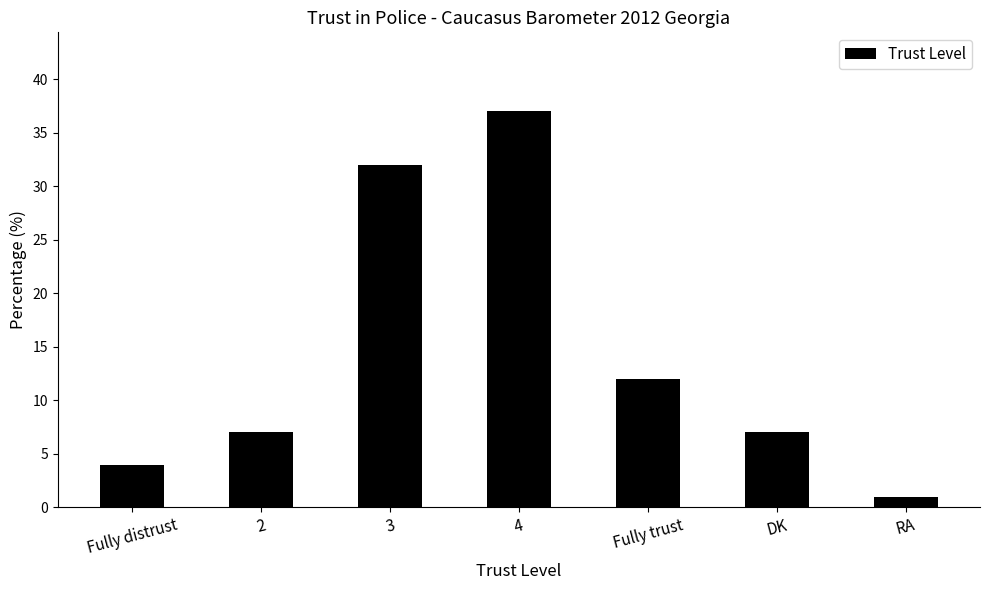

Which category has the highest value across all series?

4